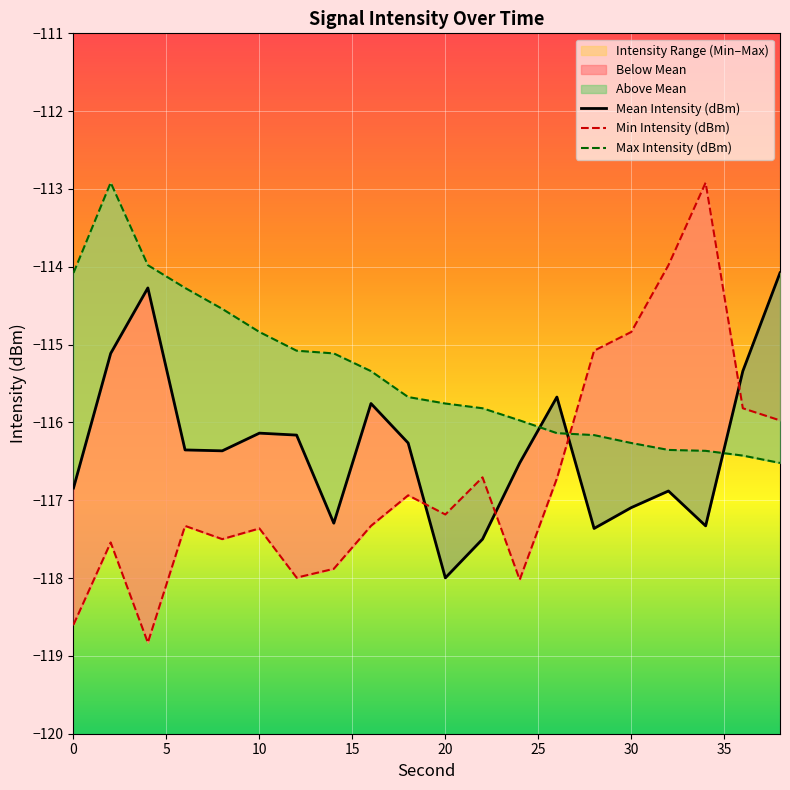

Rank the series at 10 from lowest to highest value.

Min Intensity (dBm), Mean Intensity (dBm), Max Intensity (dBm)